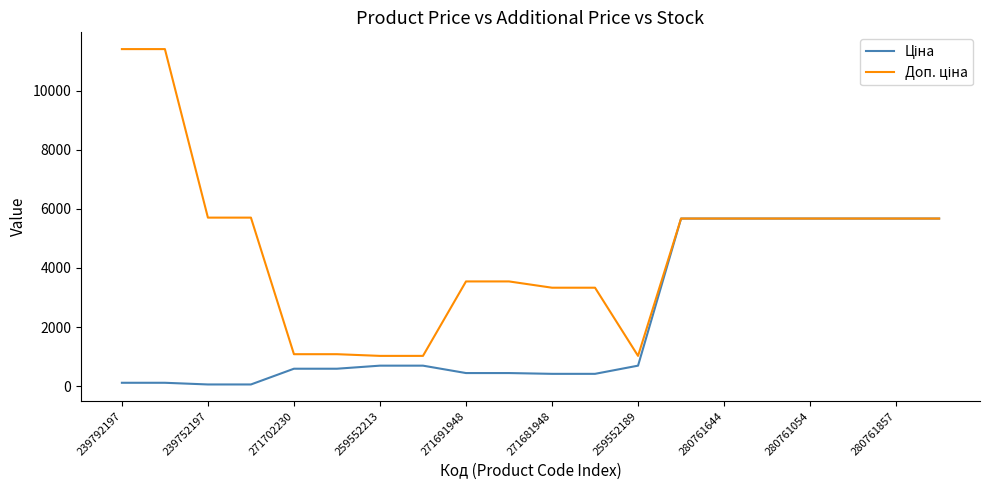

True or false: Ціна and Доп. ціна cross at least once.

False